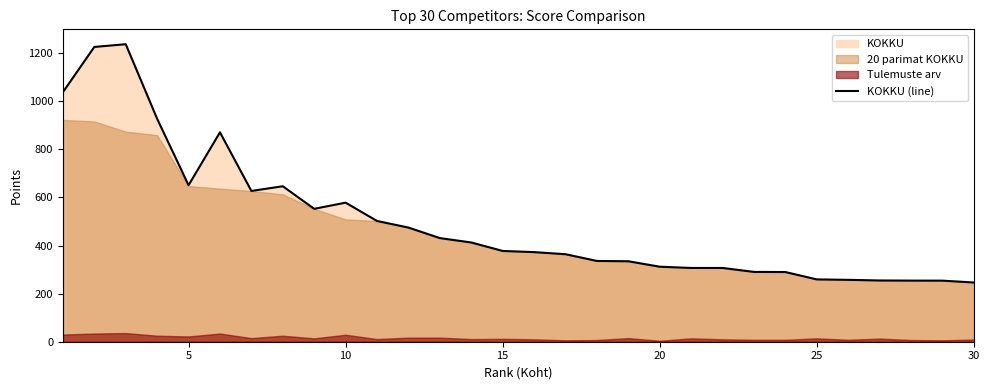

How many interior local valleys (lower than both neighbors) does the data have?

3